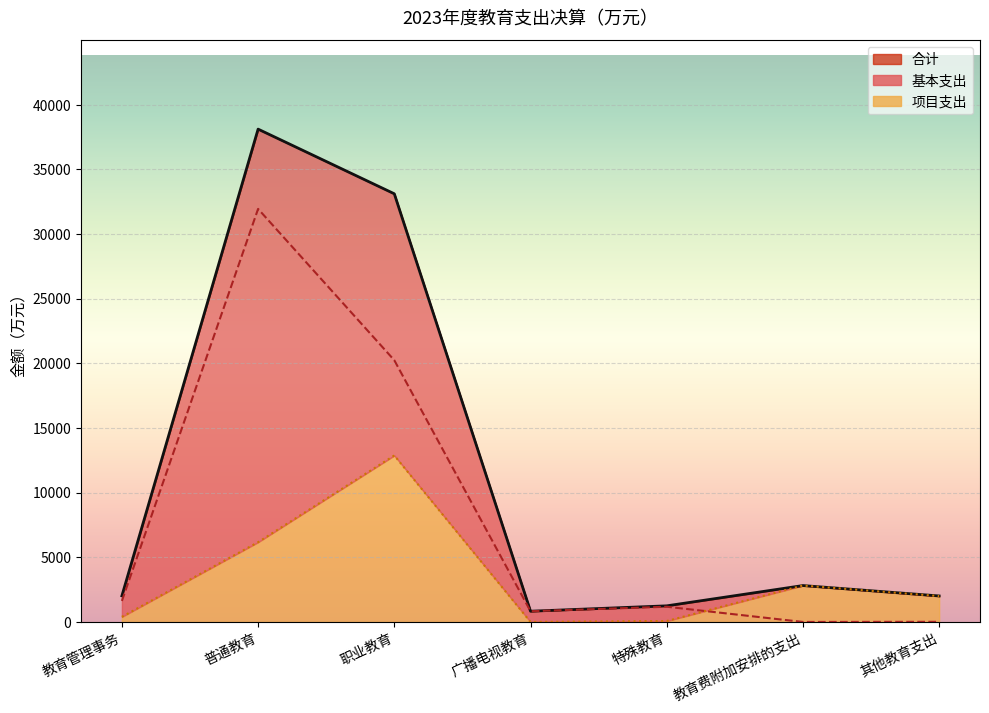

The 合计 series shows 3177.5 at 教育管理事务. True or false?

False